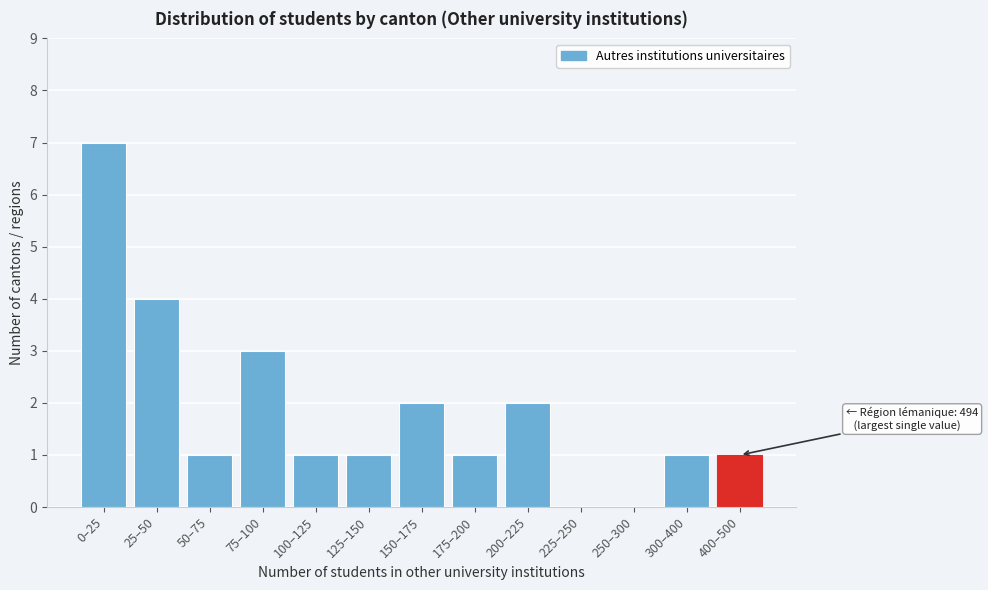

Reading left to right, list all the values displayed in this chart.

0–25=7	25–50=4	50–75=1	75–100=3	100–125=1	125–150=1	150–175=2	175–200=1	200–225=2	225–250=0	250–300=0	300–400=1	400–500=1